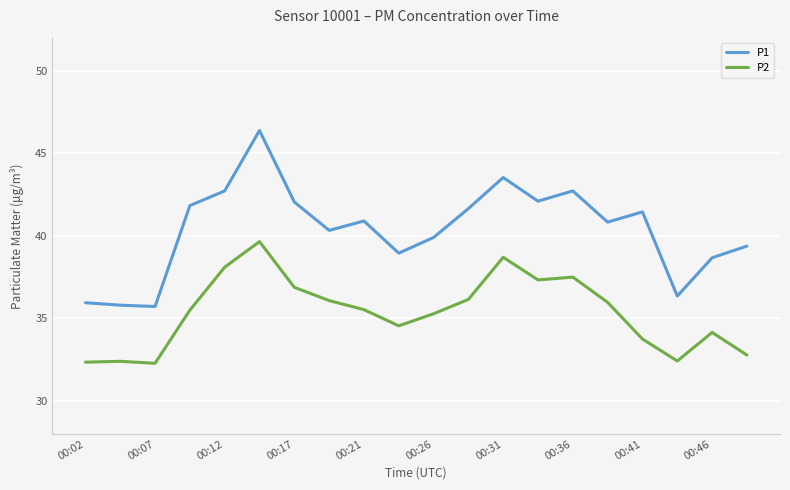

List the series in order of their overall mean, highest first.

P1, P2